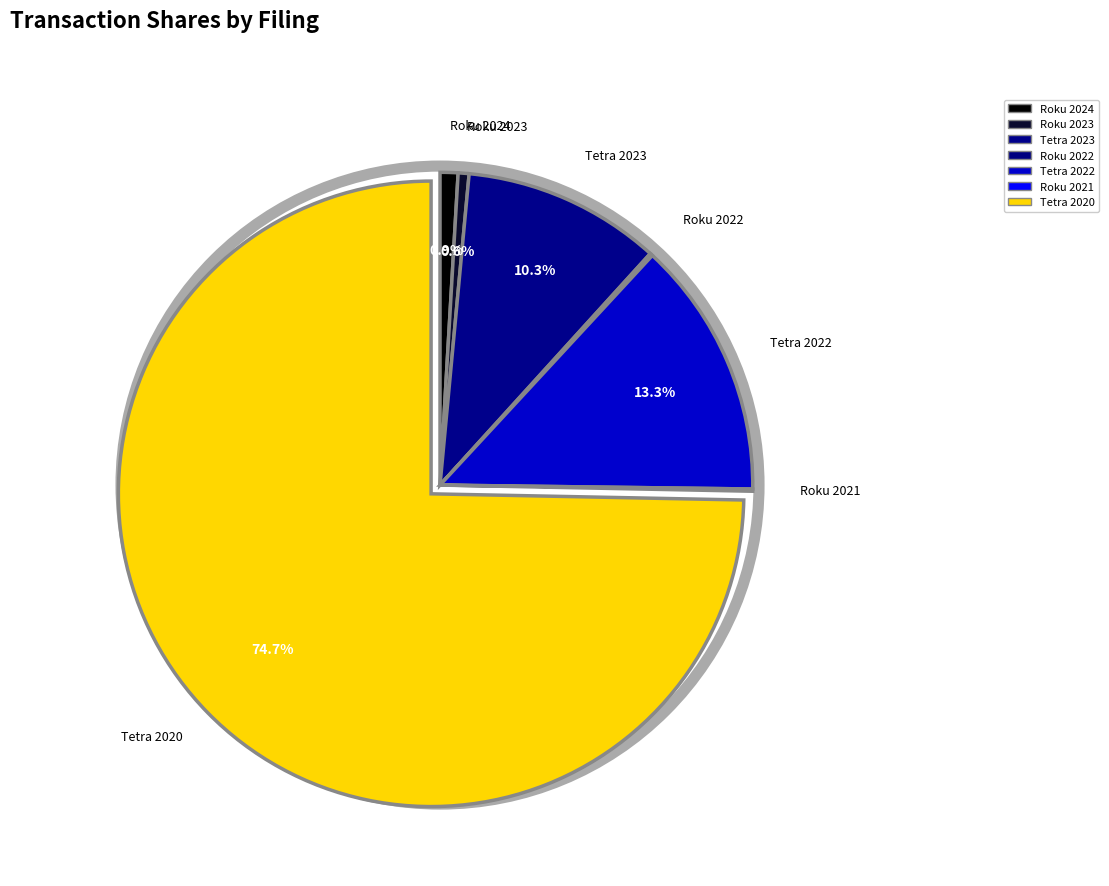

Is there any slice that represents more than half of the pie?

Yes